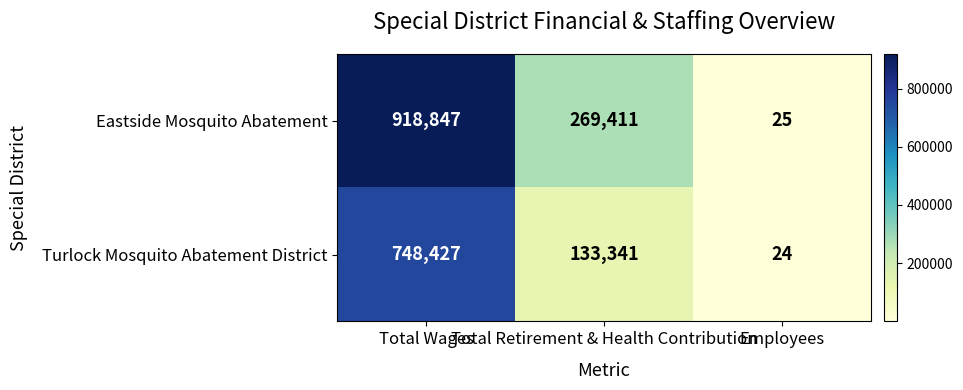

Rank the series by their average value, from lowest to highest.

Turlock Mosquito Abatement District, Eastside Mosquito Abatement